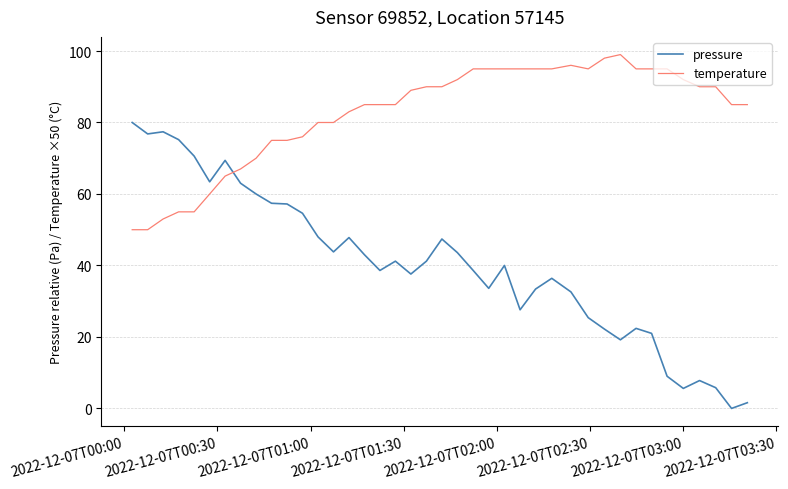

Which series has the largest total across all categories?

temperature